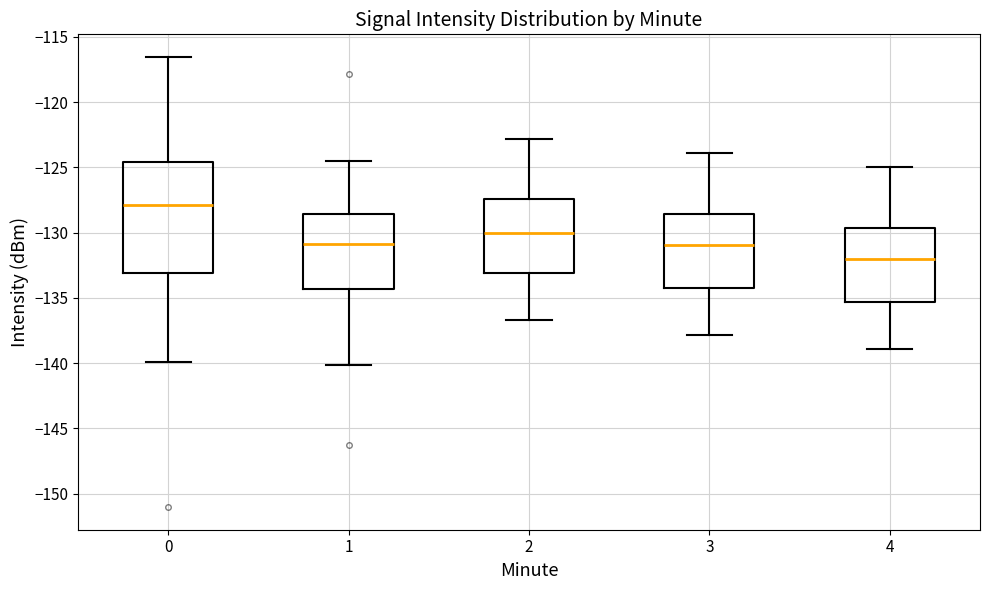

Which box is the tallest, from its lower edge to its upper edge?

0